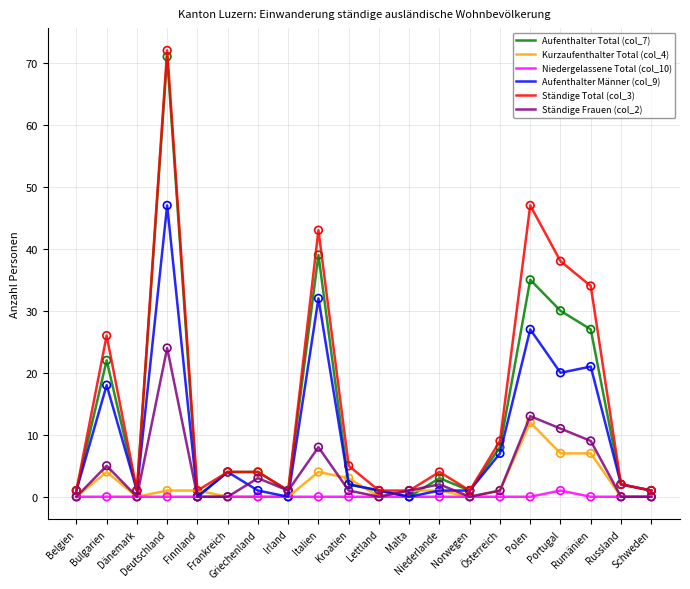

Is the value of Ständige Total (col_3) at Italien greater than the value of Niedergelassene Total (col_10) at Schweden?

Yes